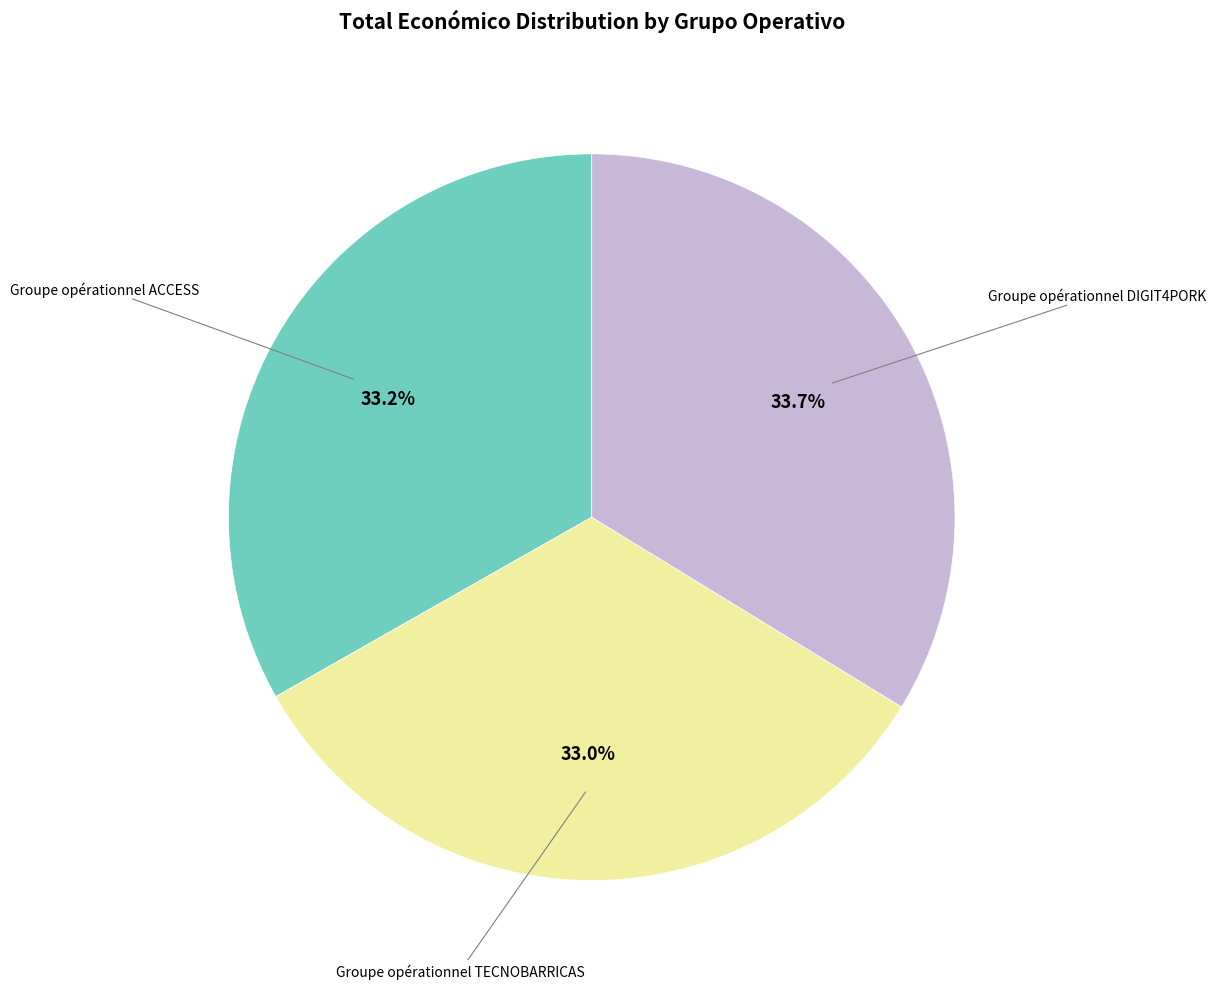

To the nearest percent, what is the combined percentage of Groupe opérationnel DIGIT4PORK and Groupe opérationnel TECNOBARRICAS?

67%